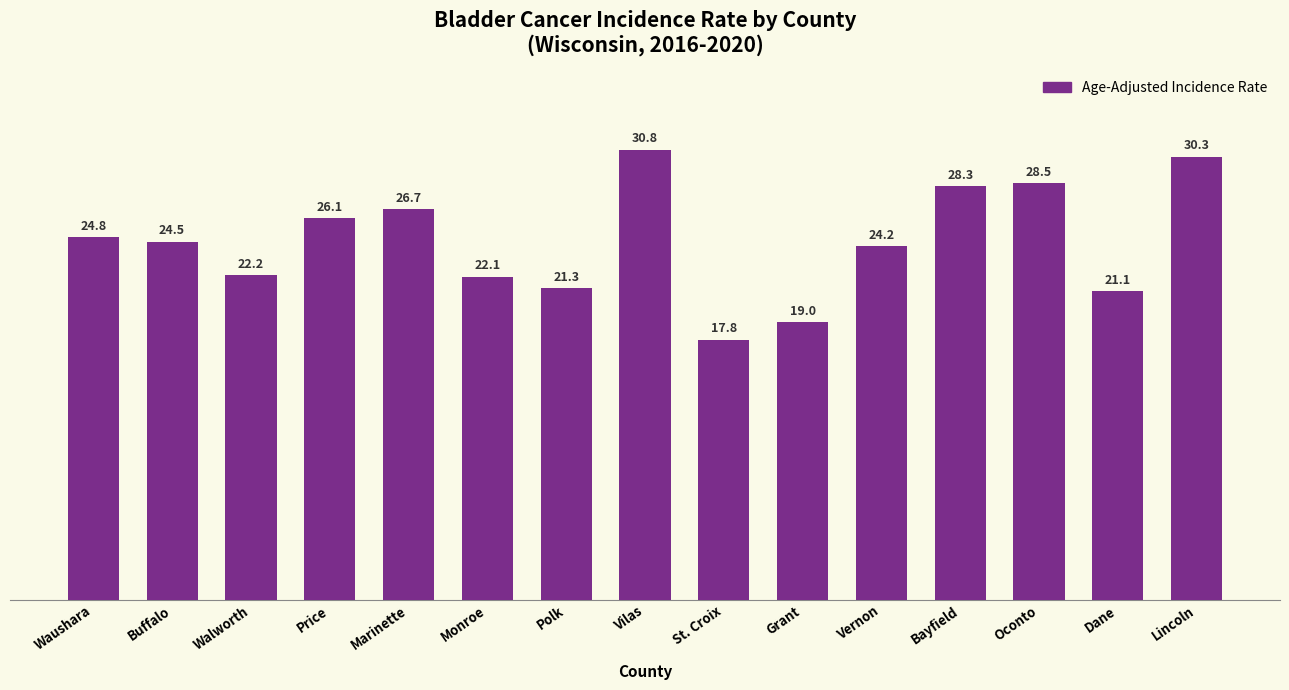

The chart shows a value of 30.3 at Lincoln. True or false?

True